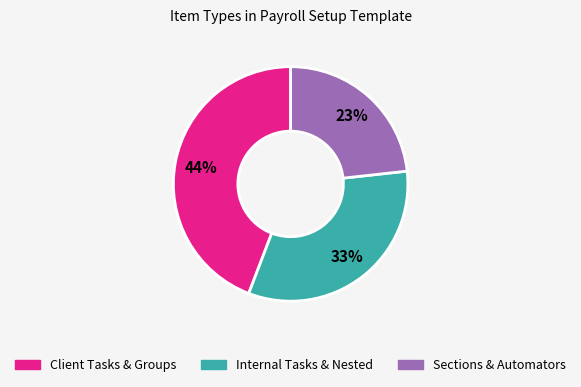

How many segments does this pie chart have?

3